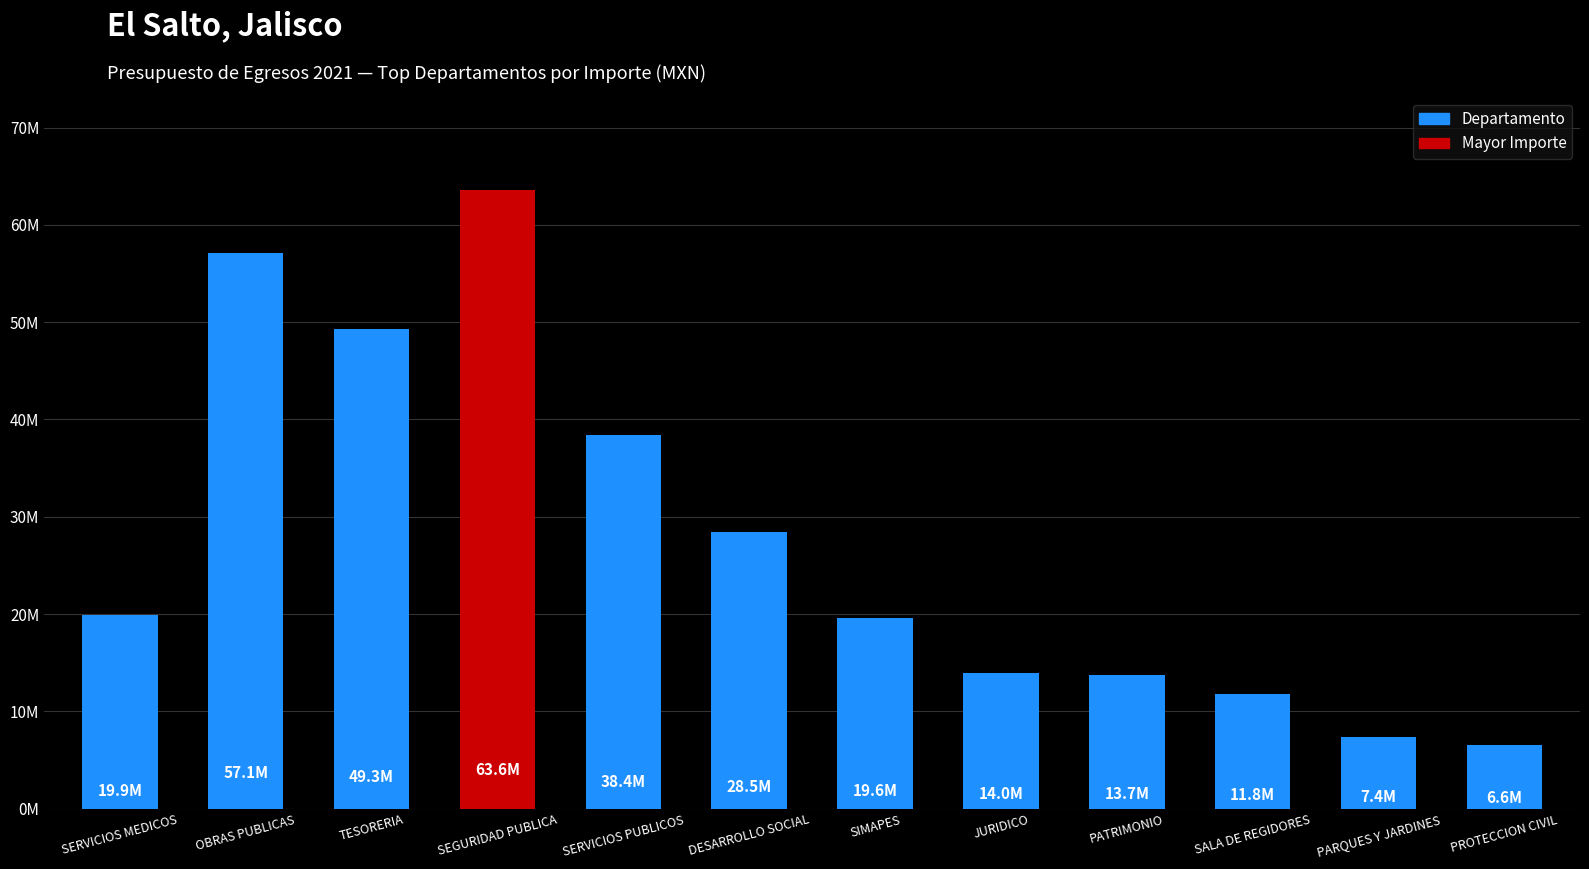

Does the chart contain any negative values?

No